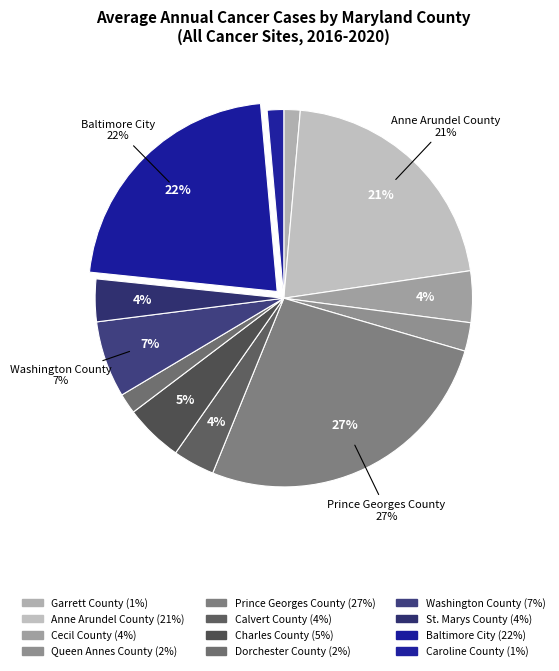

What percentage is NOT represented by Anne Arundel County?

78.7%